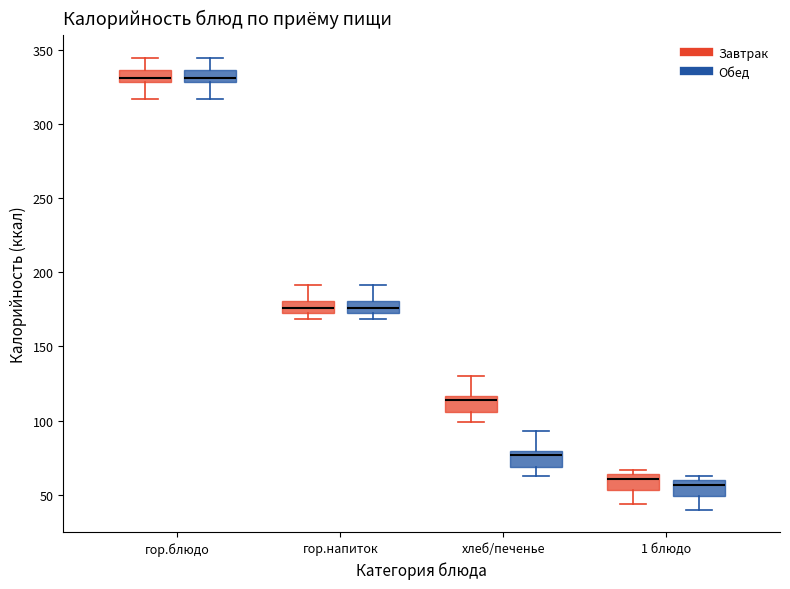

Reading left to right, read every box against the y-axis: the position of its median line, the range the box covers, and the ends of its whiskers. The values are not printed on the chart, so give them approximately, as read against the axis.

гор.блюдо (Завтрак): median 330 (just above the box's lower edge), box 330 to 335, whiskers 315 to 345
гор.блюдо (Обед): median 330 (just above the box's lower edge), box 330 to 335, whiskers 315 to 345
гор.напиток (Завтрак): median 175, box 170 to 180, whiskers 170 (just below the box's lower edge) to 190
гор.напиток (Обед): median 175, box 170 to 180, whiskers 170 (just below the box's lower edge) to 190
хлеб/печенье (Завтрак): median 115 (just below the box's upper edge), box 105 to 115, whiskers 100 to 130
хлеб/печенье (Обед): median 75, box 70 to 80, whiskers 60 to 95
1 блюдо (Завтрак): median 60, box 55 to 65, whiskers 45 to 65 (just above the box's upper edge)
1 блюдо (Обед): median 55, box 50 to 60, whiskers 40 to 60 (just above the box's upper edge)